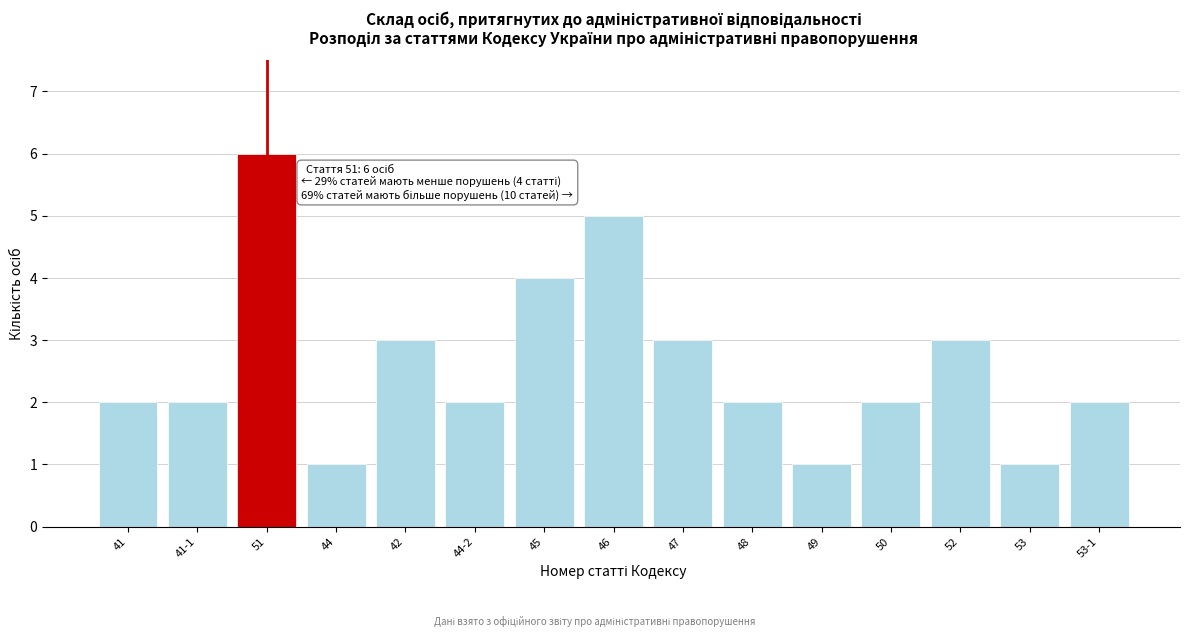

Reading left to right, extract all data points from this chart.

2	2	6	1	3	2	4	5	3	2	1	2	3	1	2